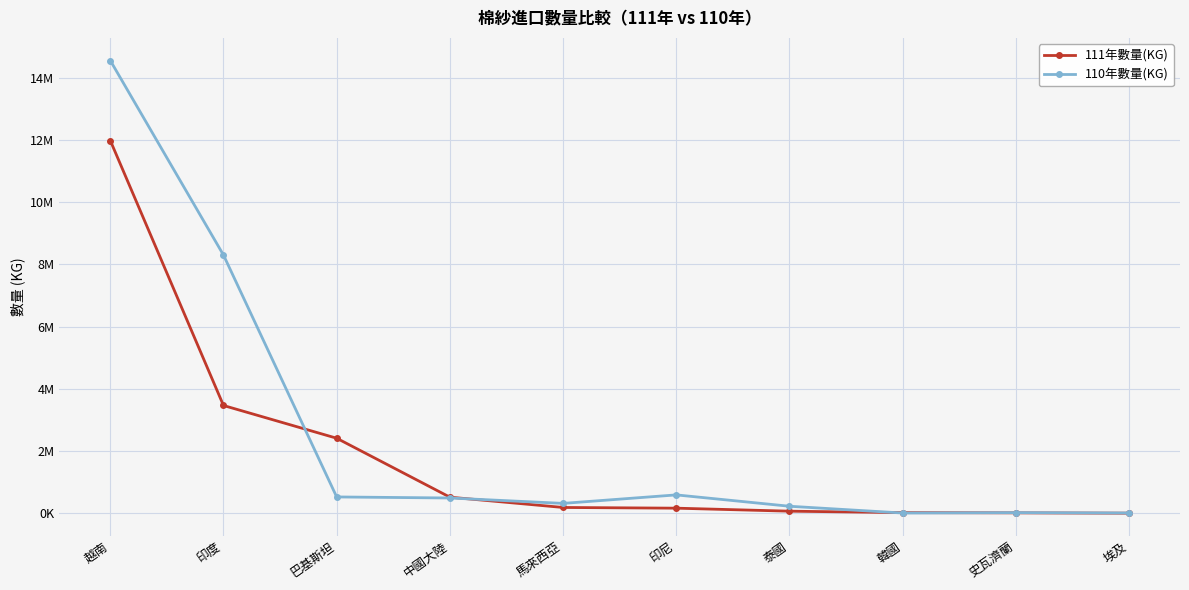

Does the chart have visible grid lines?

Yes